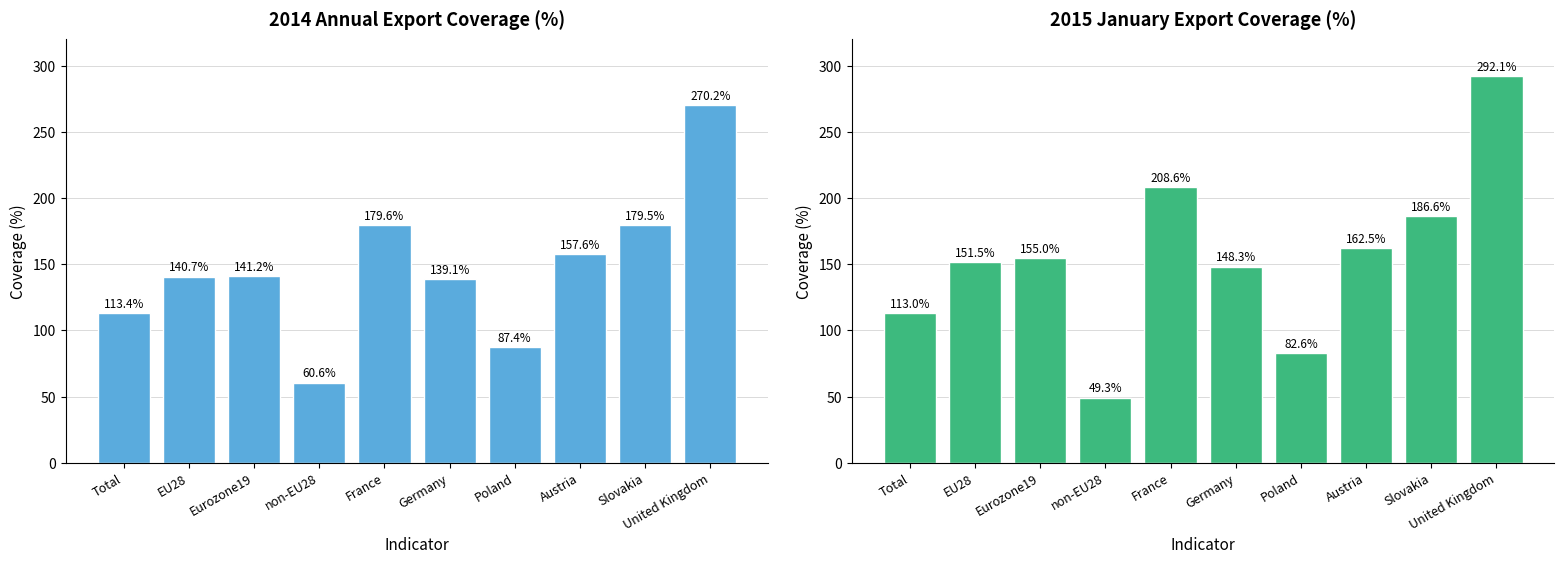

What is the spread (max minus min) of values at Poland?

4.8